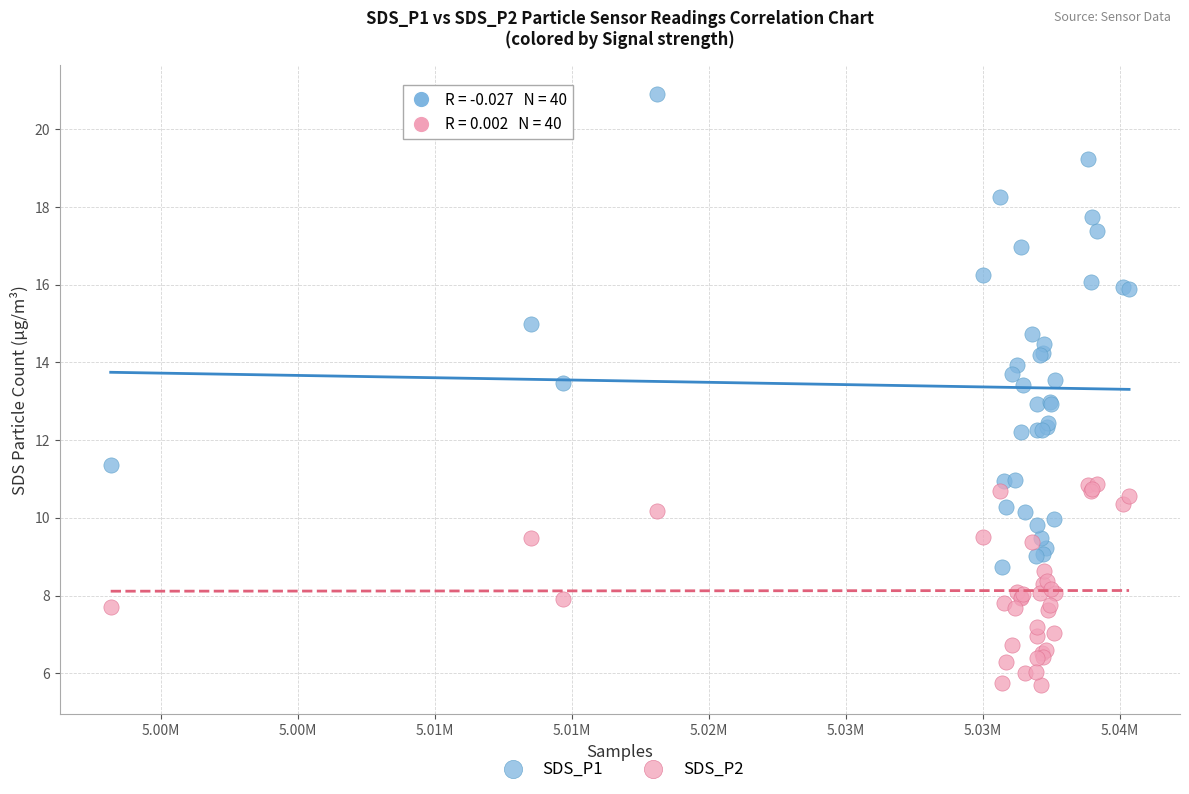

Which series has the widest spread of Y values?

SDS_P1